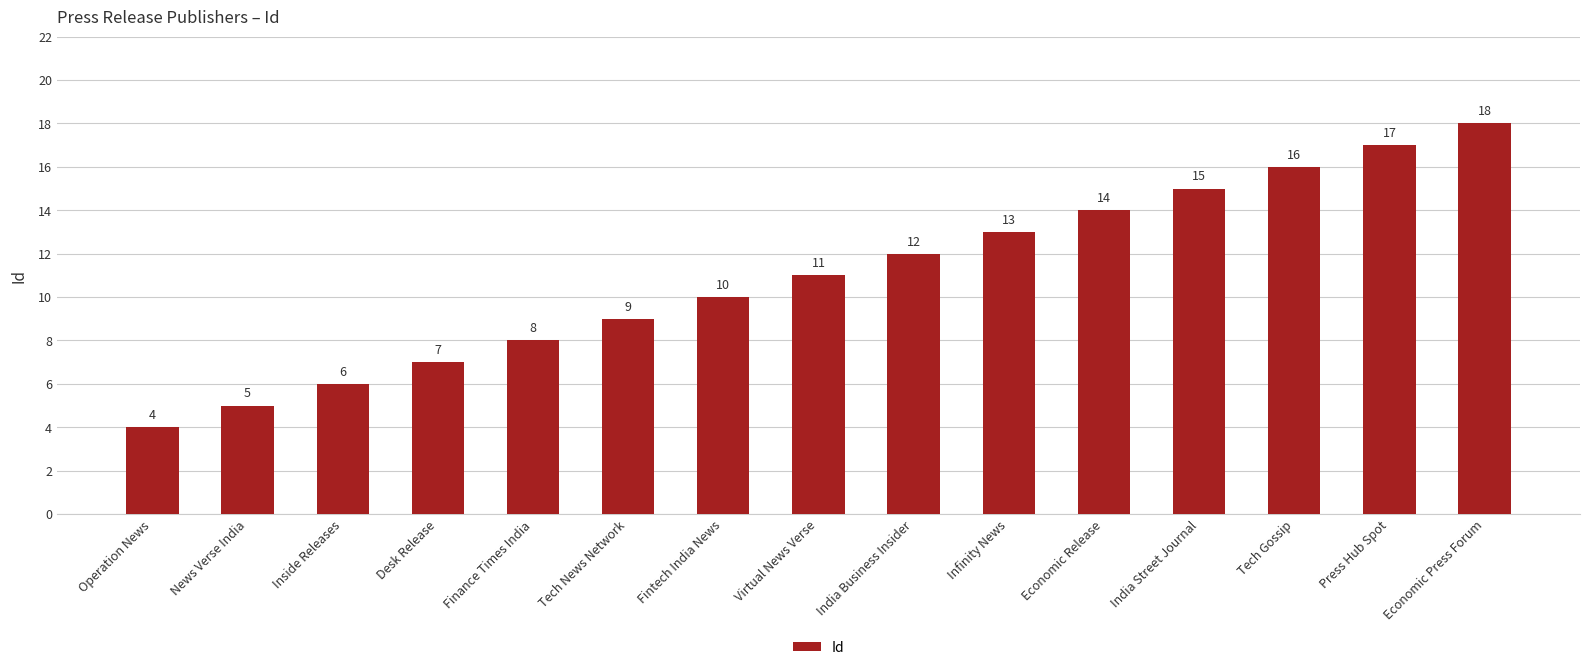

What is the label of the 13th bar from the left?

Tech Gossip